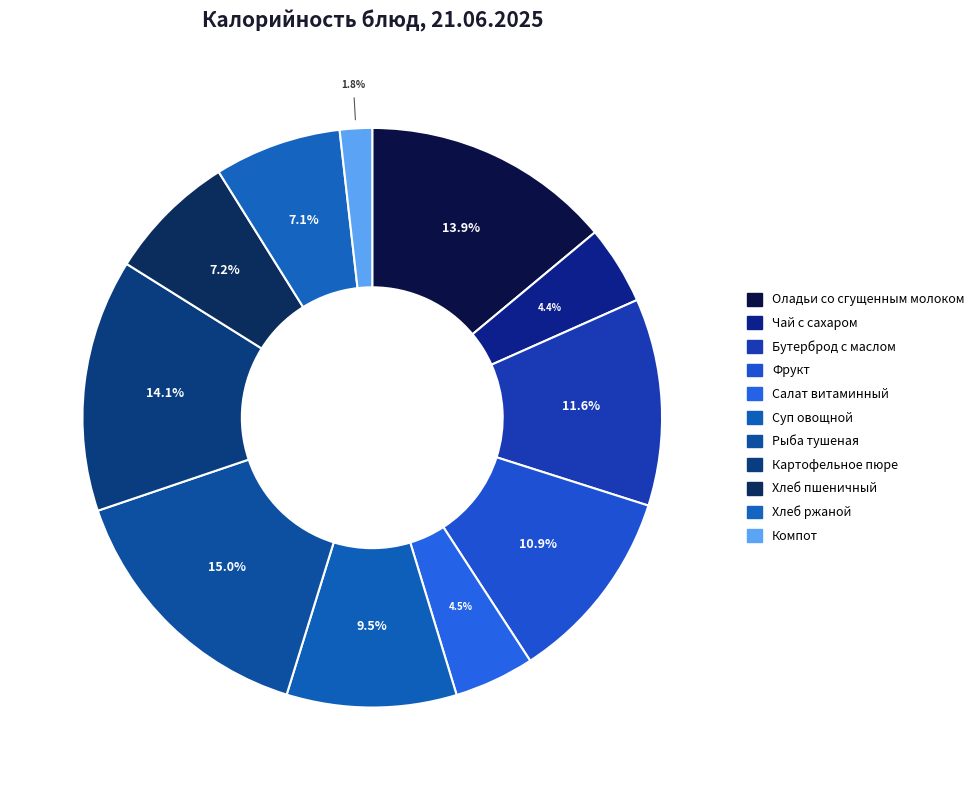

How many slices are in this pie chart?

11